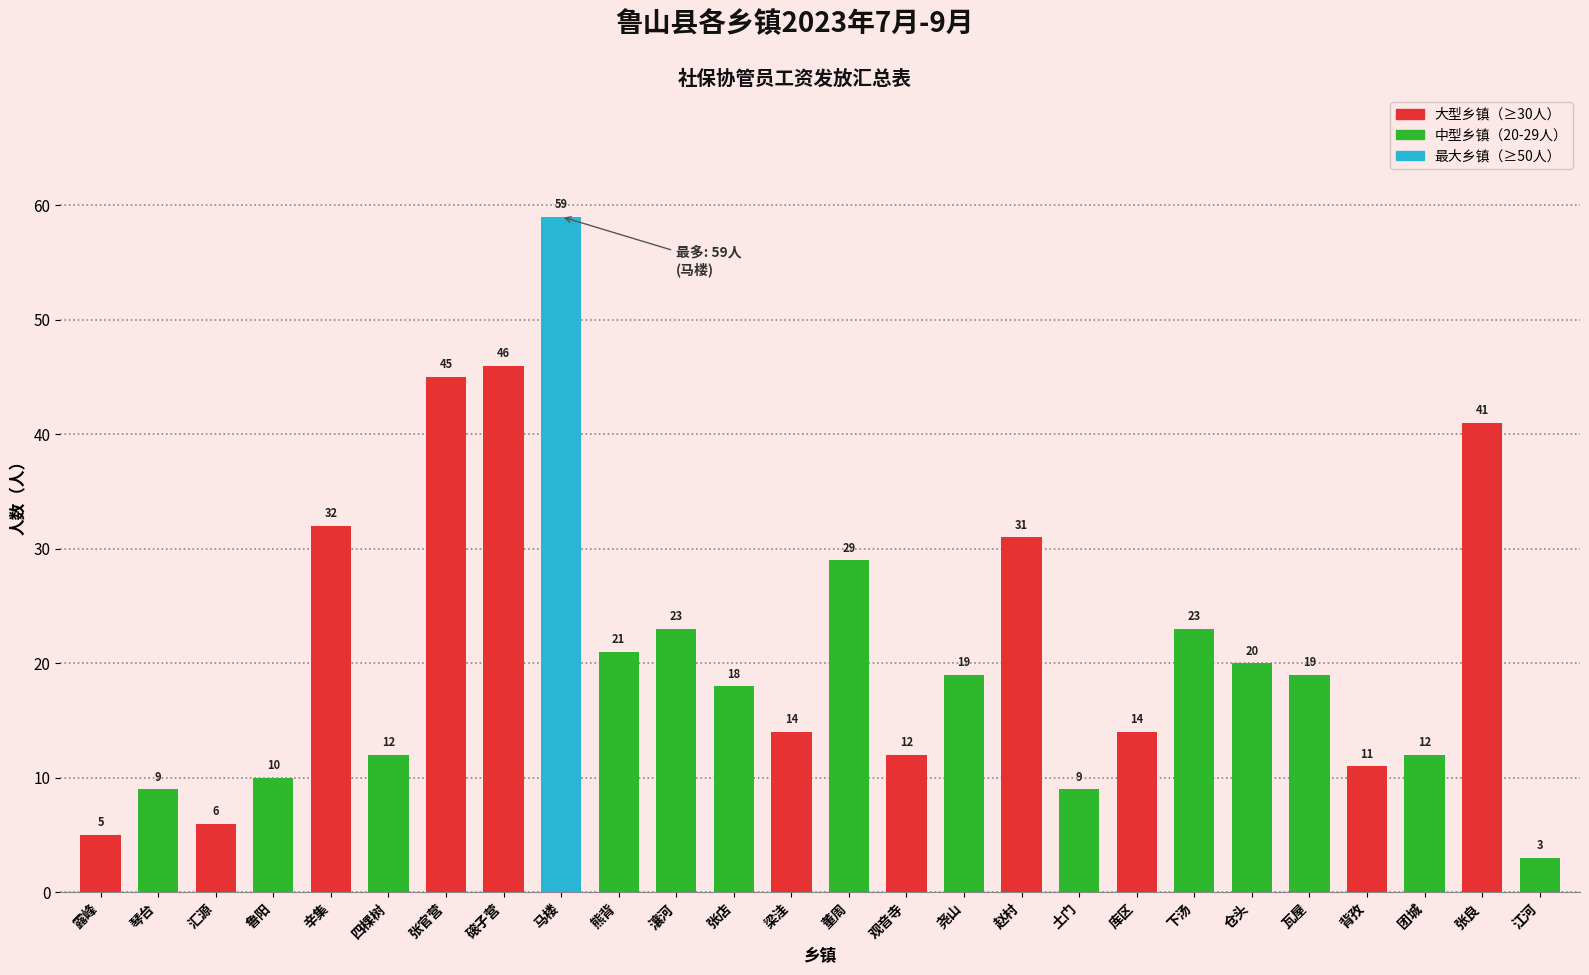

What position from the right is 瓦屋?

5